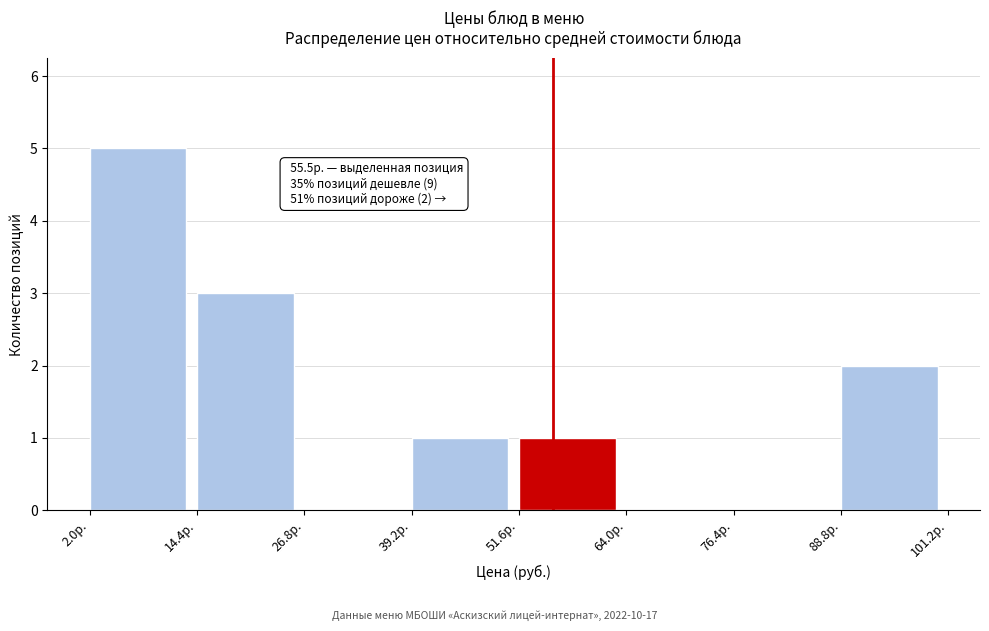

Which range on the x-axis has the tallest bar?

2 to 14